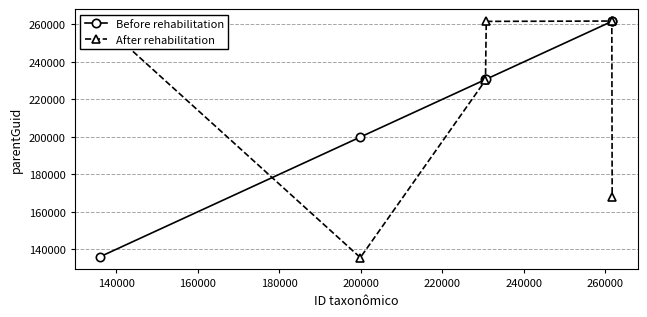

What is the lowest value of the After rehabilitation series?

135536